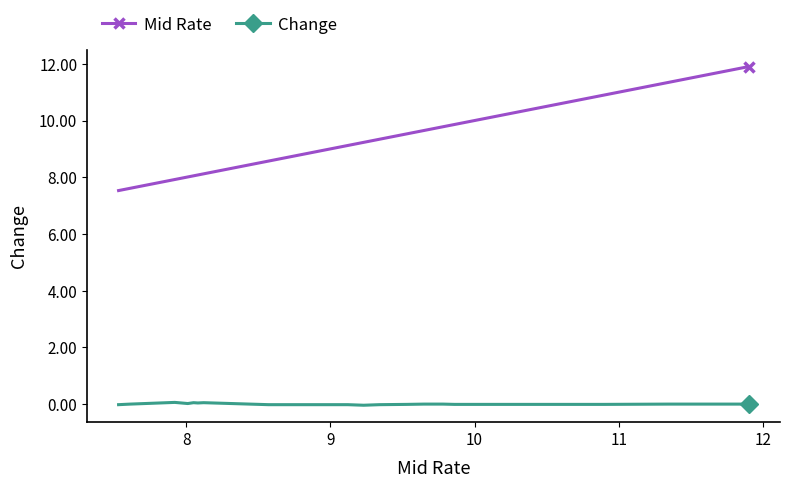

What is the difference between the second highest and minimum values in the Mid Rate series?

3.8